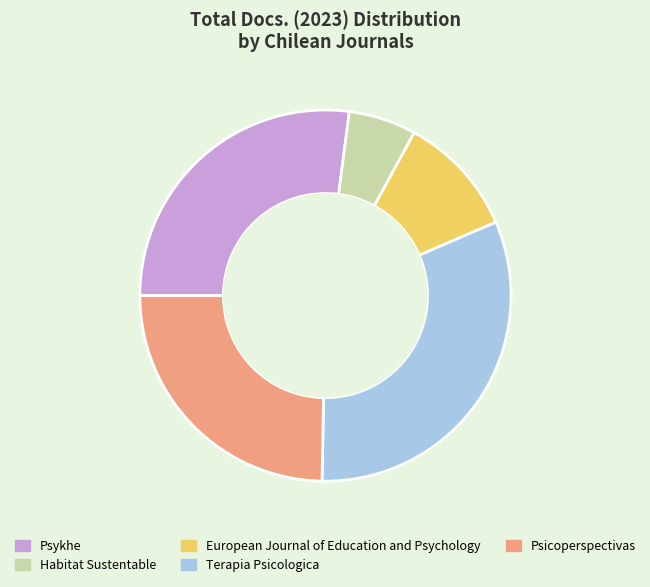

Approximately how many times larger is the value at Psykhe compared to Psicoperspectivas?

1.1